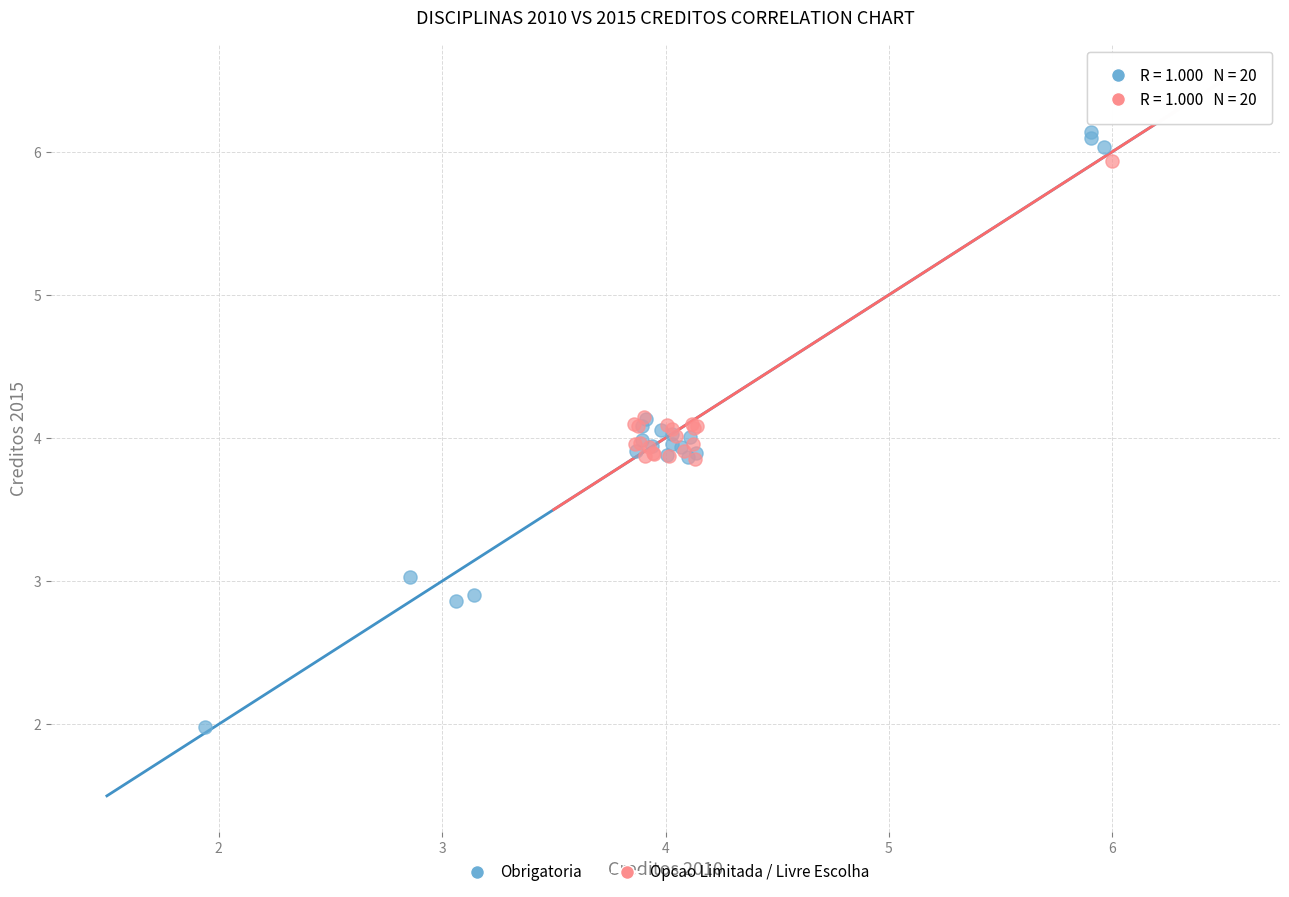

What are all the series names shown in the legend?

Obrigatoria, Opcao Limitada / Livre Escolha